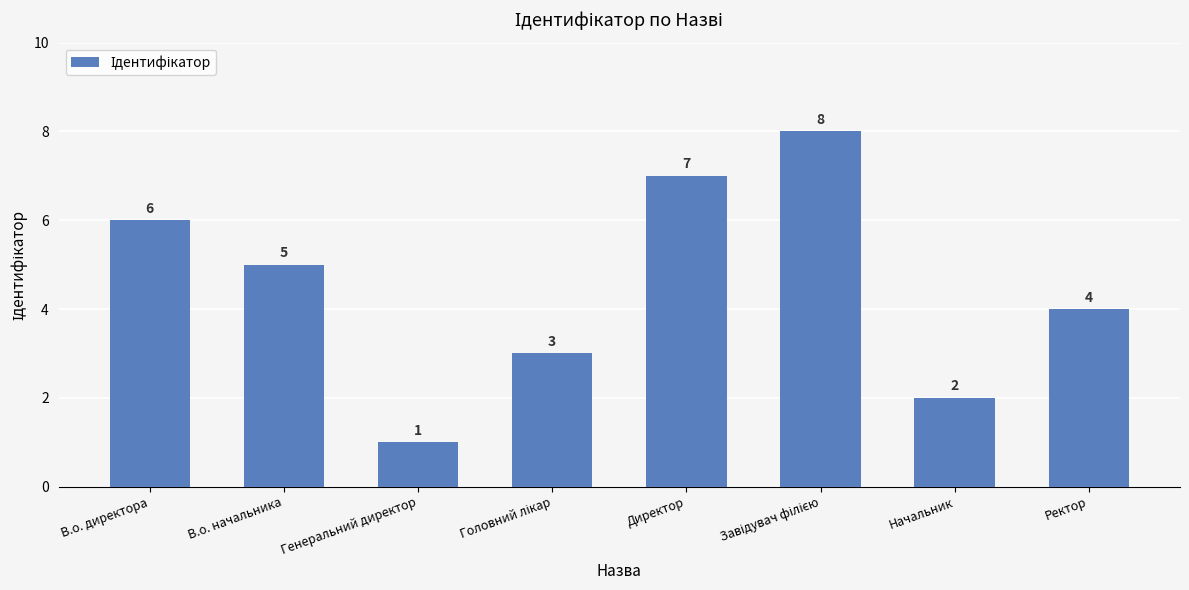

Does the chart contain stacked bars?

No